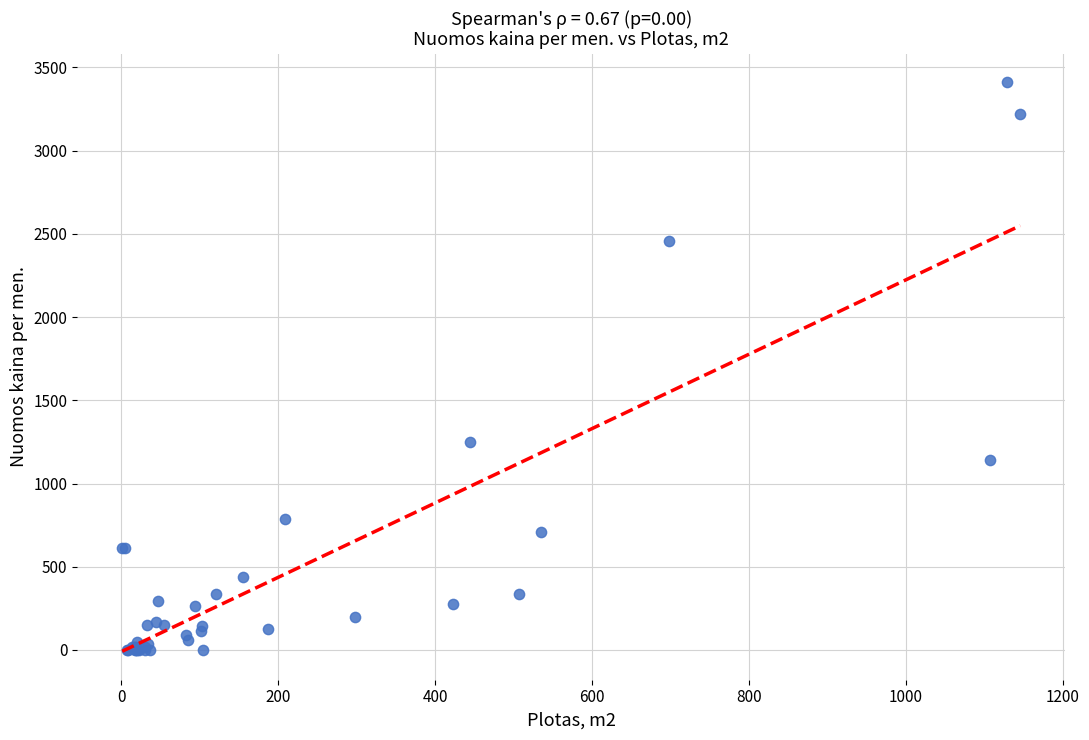

What Y value in the scatter plot is closest to 1705?

1248.9